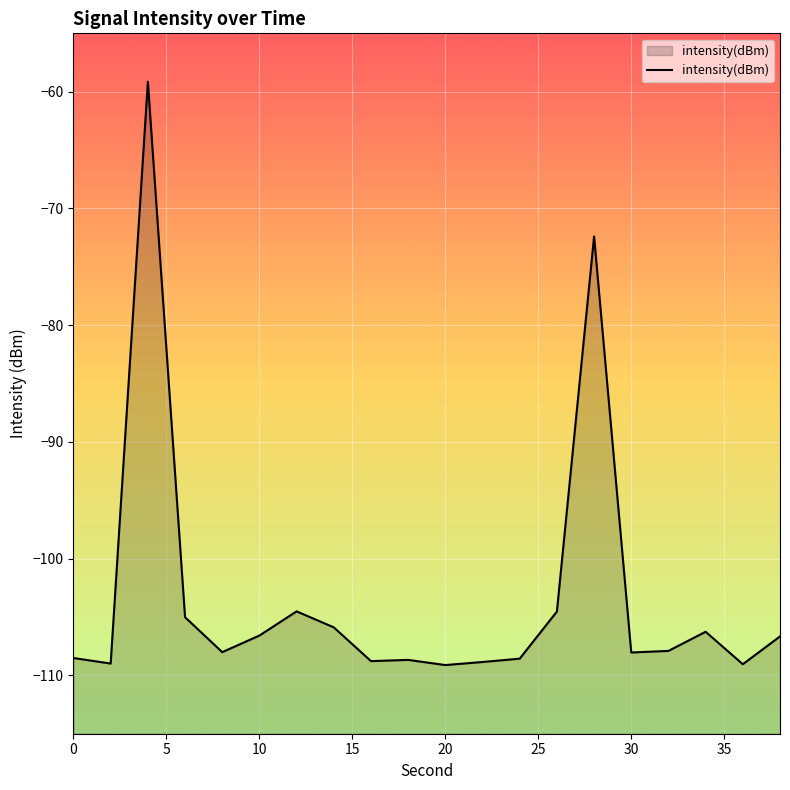

How many data points are above -107?

9